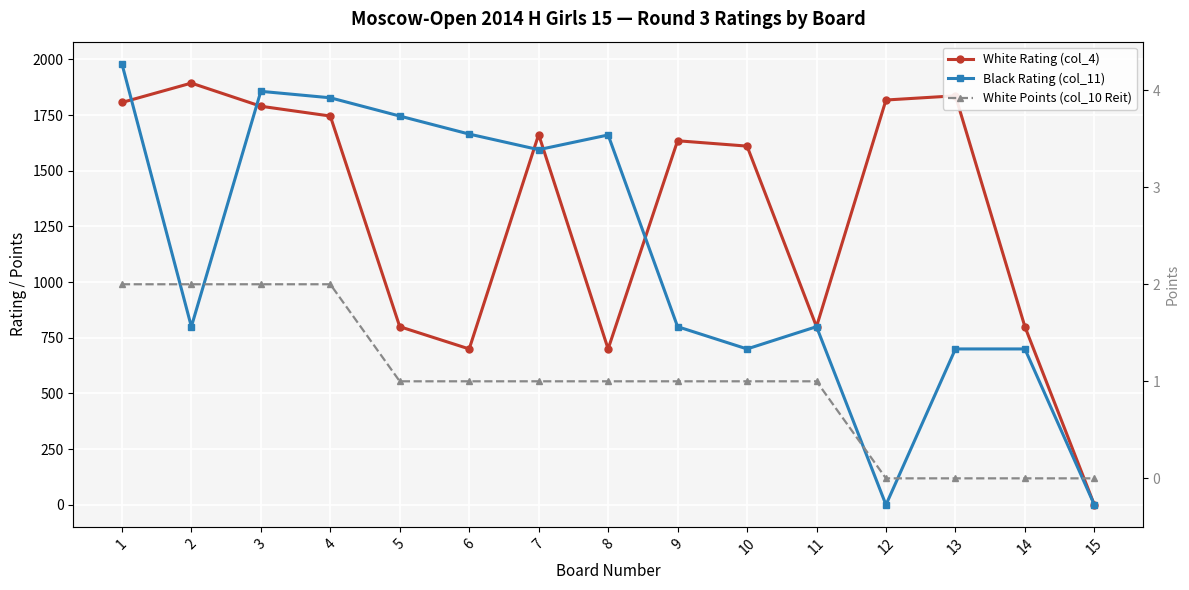

Reading right to left, list all the values displayed in this chart.

White Rating (col_4): 15=0	14=800	13=1837	12=1818	11=800	10=1611	9=1635	8=700	7=1663	6=700	5=800	4=1746	3=1790	2=1894	1=1807
Black Rating (col_11): 15=0	14=700	13=700	12=0	11=800	10=700	9=800	8=1661	7=1595	6=1665	5=1746	4=1828	3=1857	2=800	1=1981
White Points (col_10 Reit): 15=0	14=0	13=0	12=0	11=1	10=1	9=1	8=1	7=1	6=1	5=1	4=2	3=2	2=2	1=2